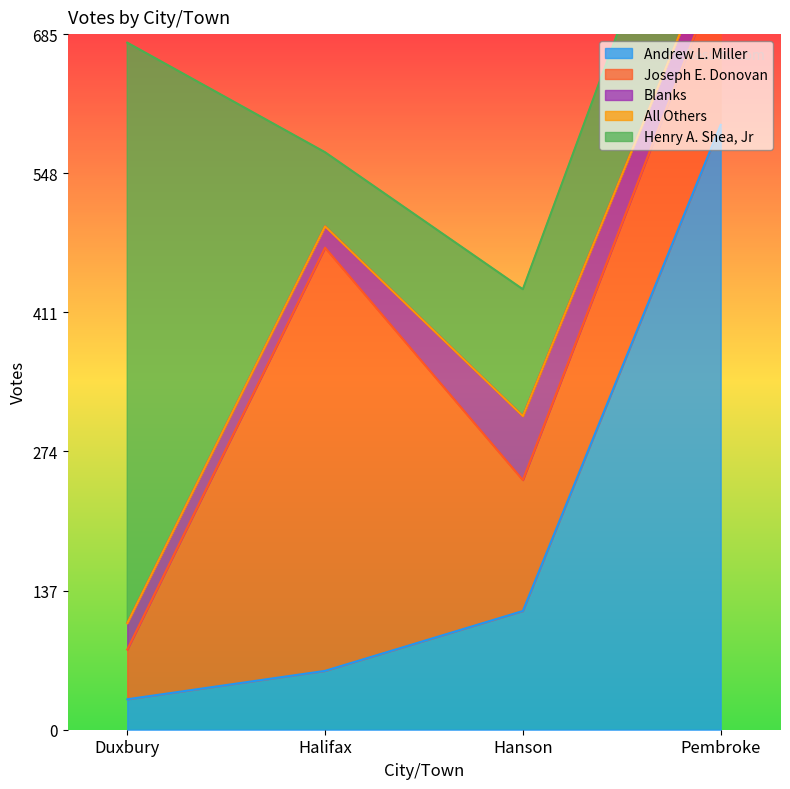

The value of Andrew L. Miller at Hanson is 117. True or false?

True